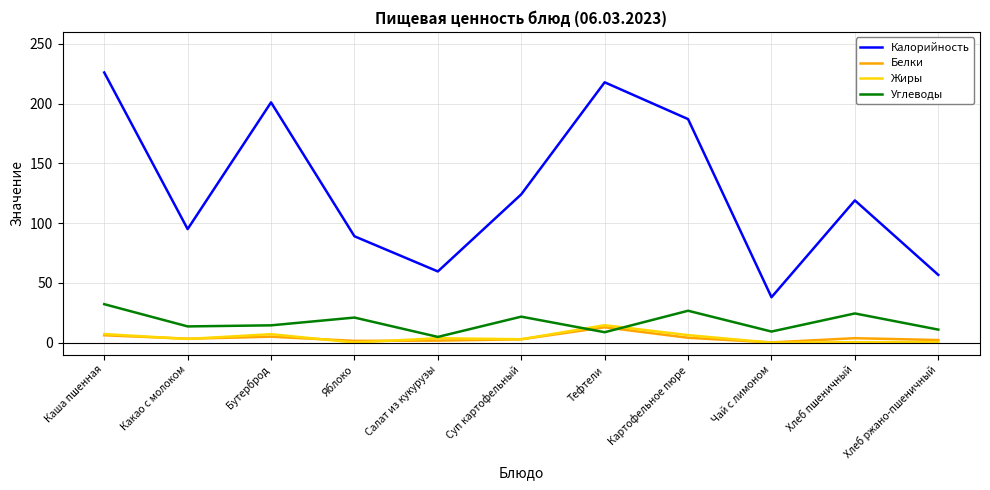

What is the sum of the Белки values at Чай с лимоном and Картофельное пюре?

4.3